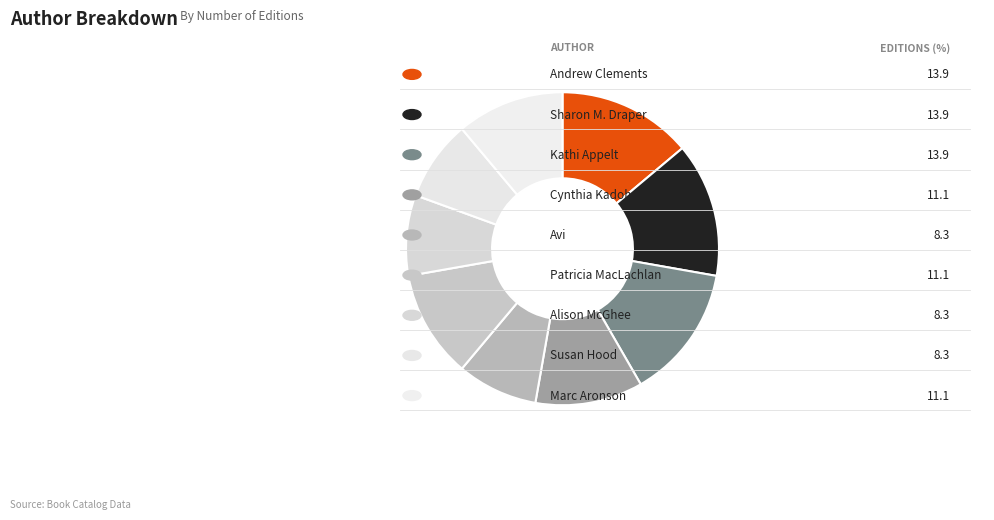

Count the number of slices in the pie.

9